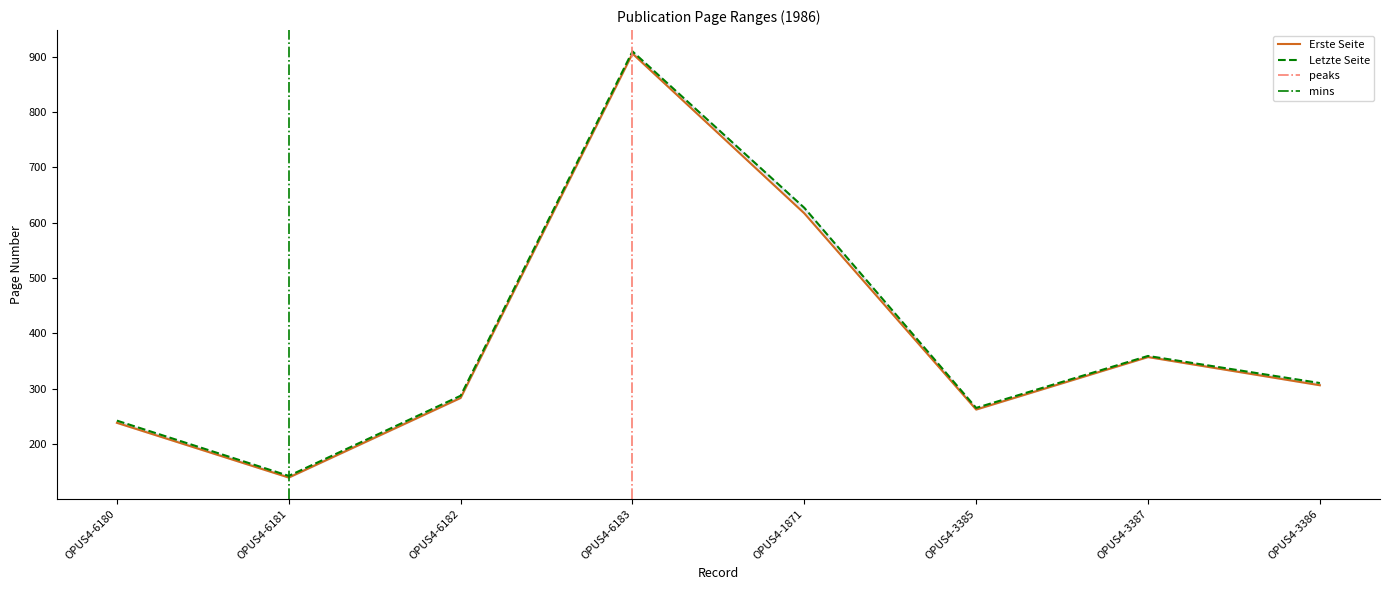

Is it true that Letzte Seite equals 359 at OPUS4-3387?

True